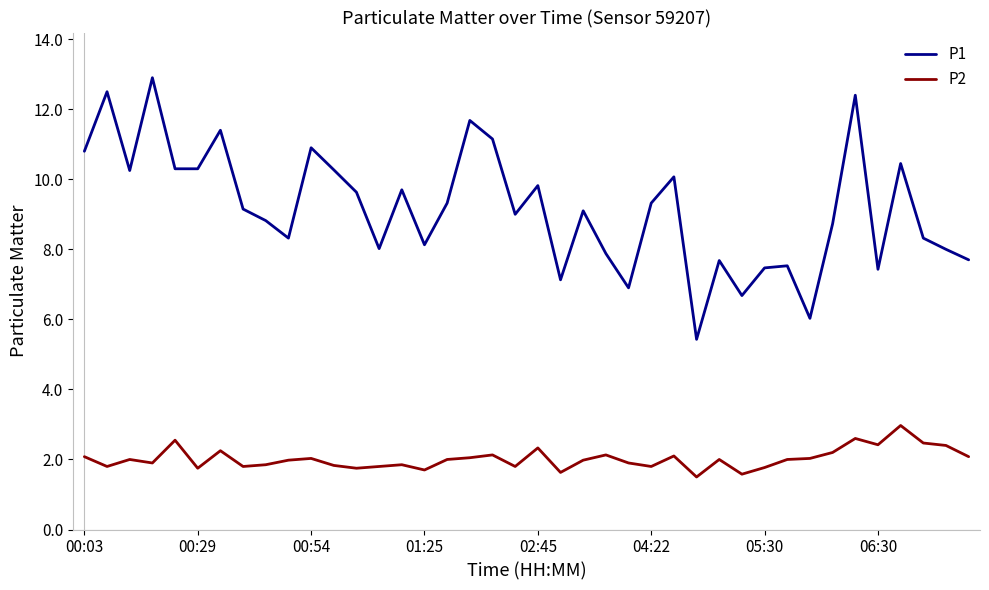

True or false: P2 and P1 intersect in this chart.

False